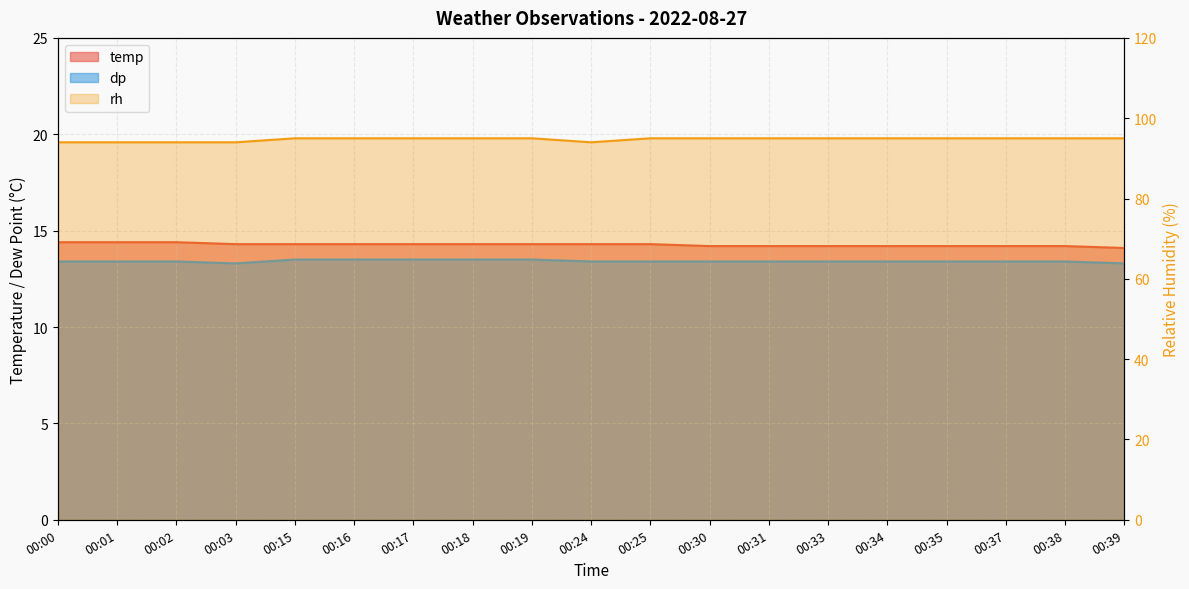

The temp series shows 8.8 at 00:35. True or false?

False